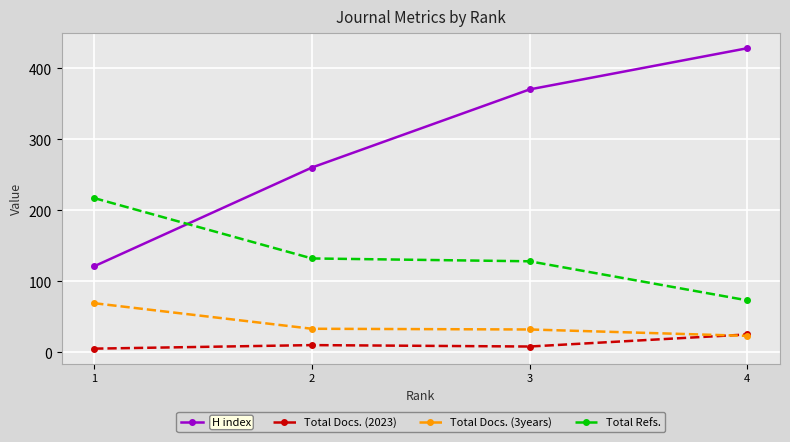

Which category has the highest value across all series?

4